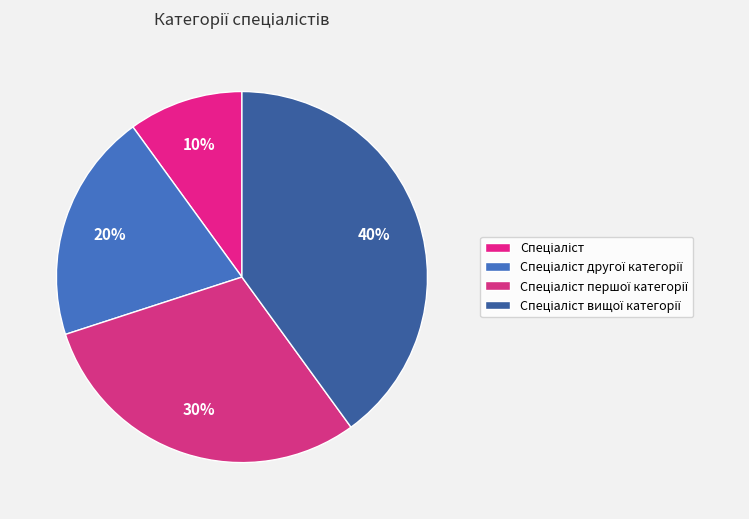

What is the total percentage of Спеціаліст першої категорії and Спеціаліст вищої категорії?

70.0%